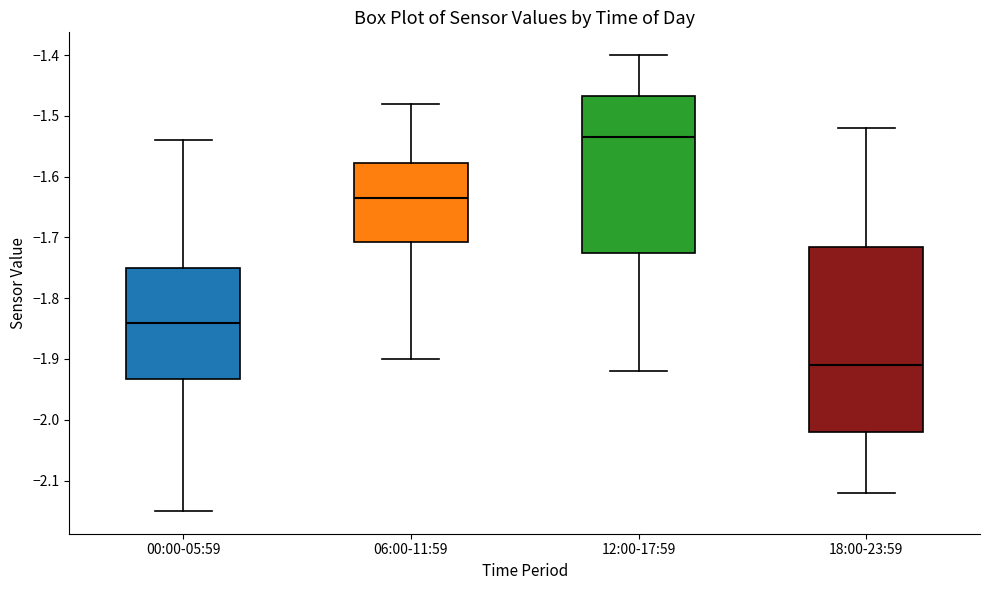

Which box has the highest median line?

12:00-17:59